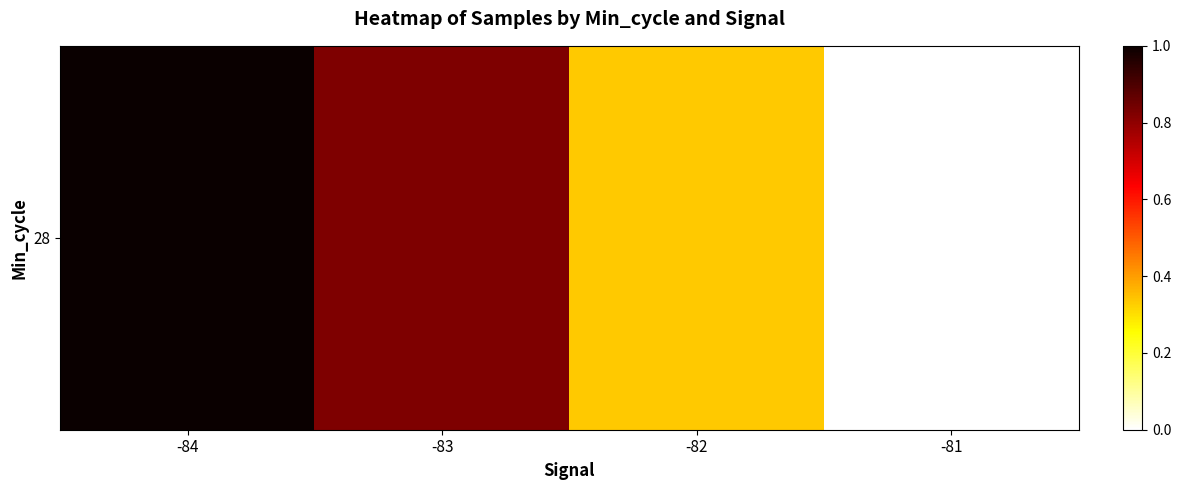

Rank the categories by value from lowest to highest.

-81, -82, -83, -84